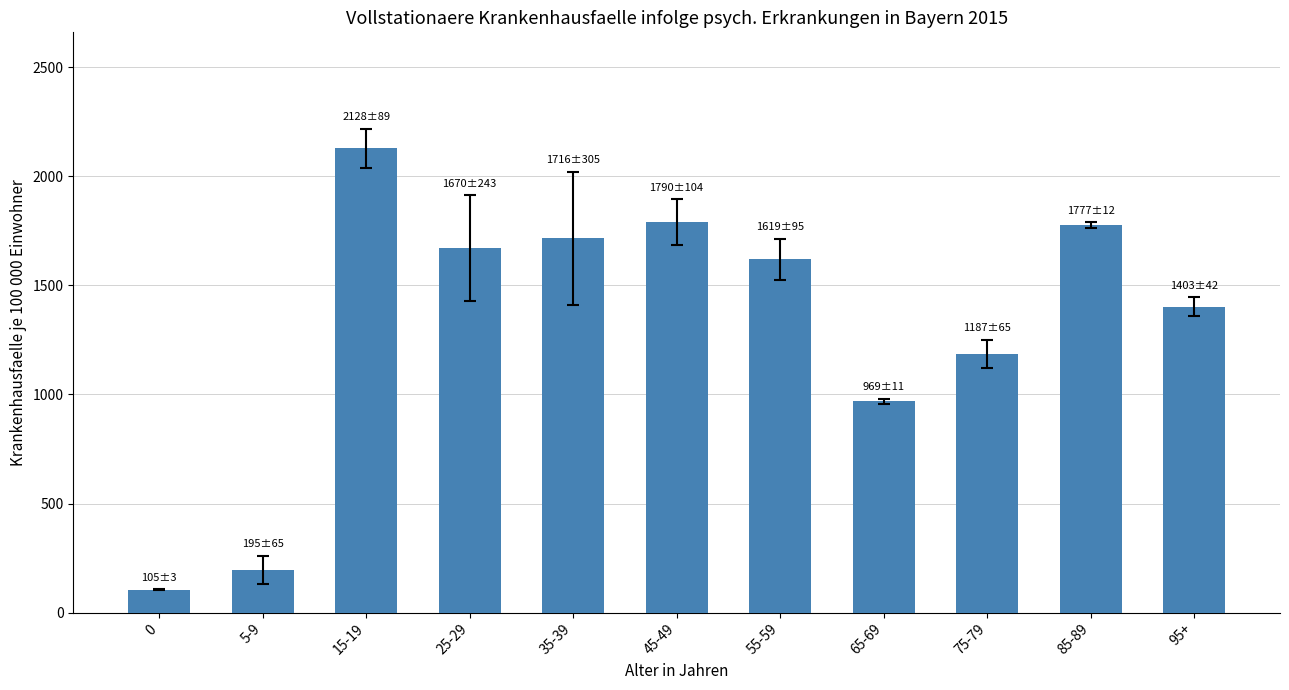

What is the sum of the values at 0 and 85-89?

1881.9